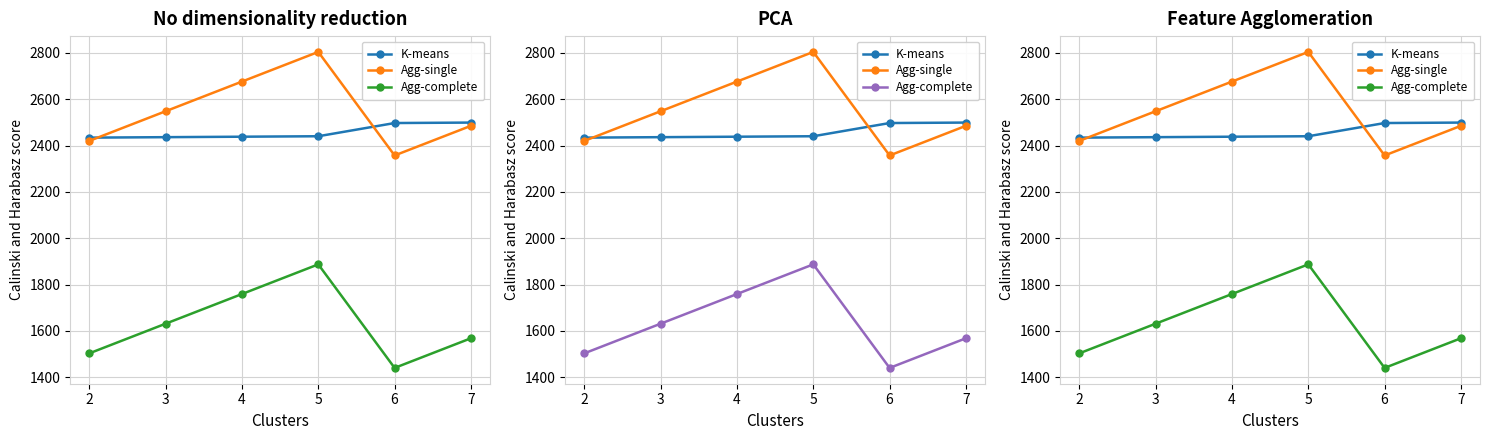

True or false: K-means has a value of 2499 at 7.

True